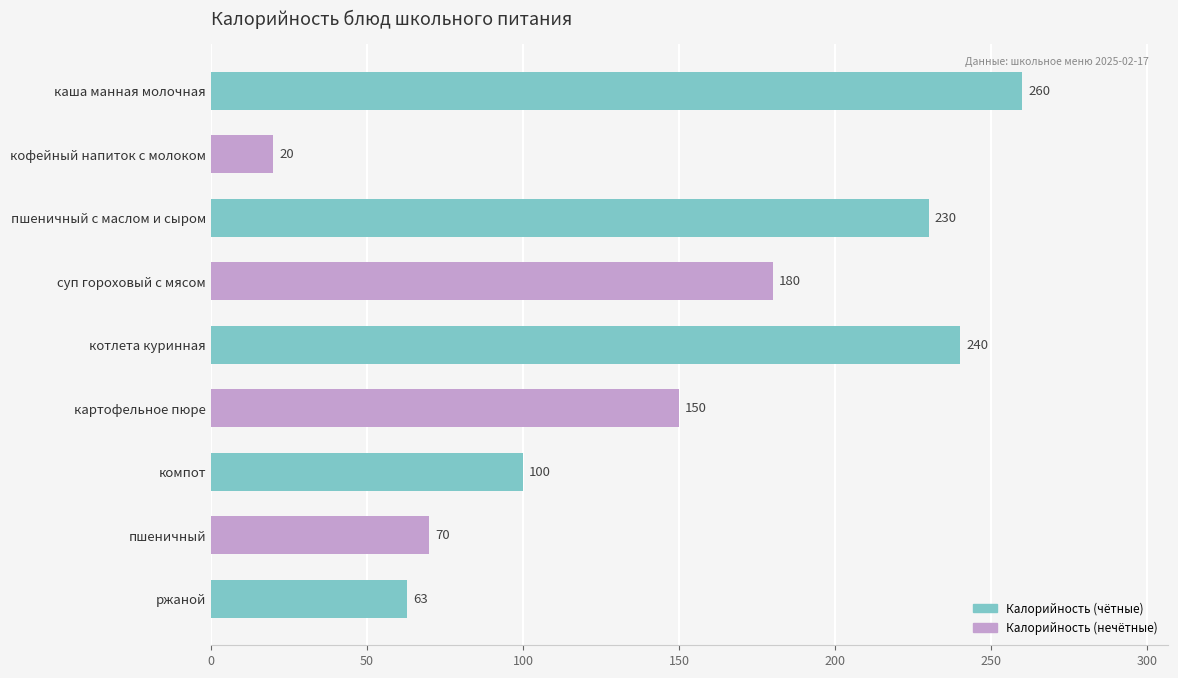

Reading top to bottom, transcribe all the data shown in this chart.

260	20	230	180	240	150	100	70	63